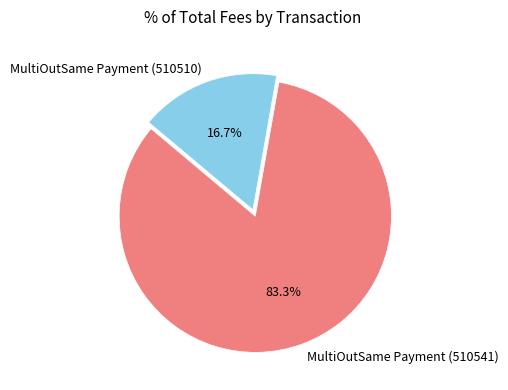

Which slice is the smallest?

MultiOutSame Payment (510510)